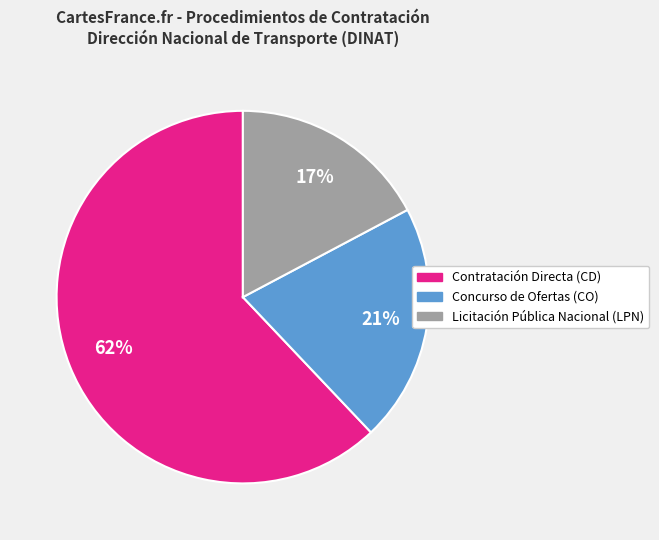

Count the number of slices in the pie.

3